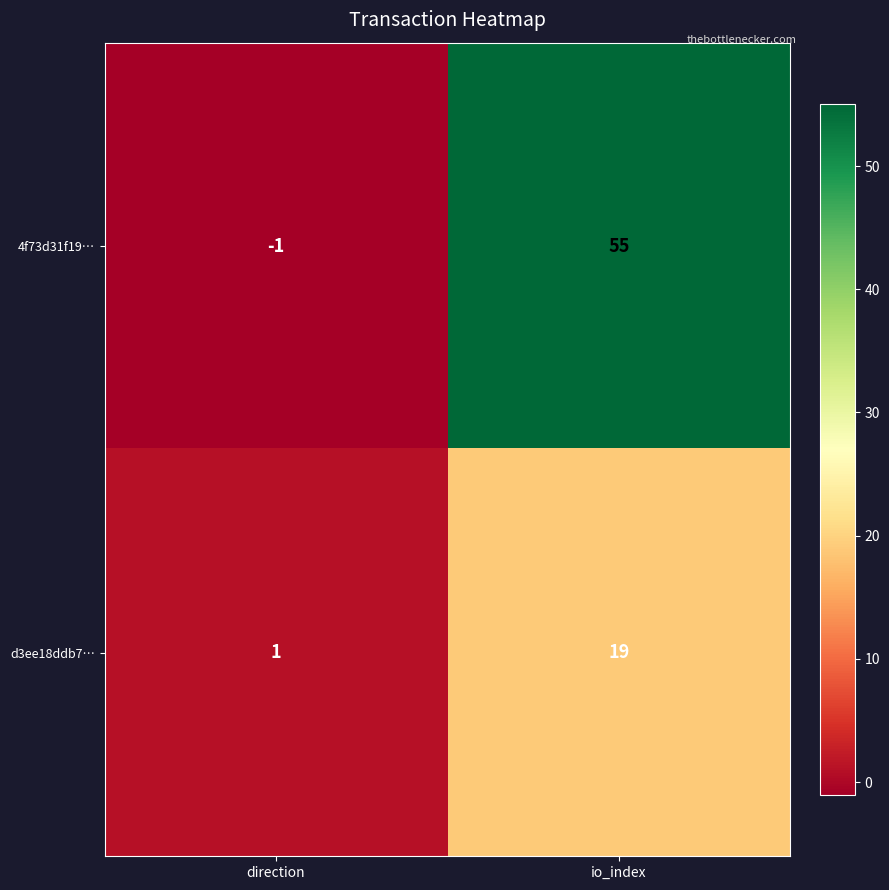

Is it true that d3ee18ddb7… equals 32 at io_index?

False